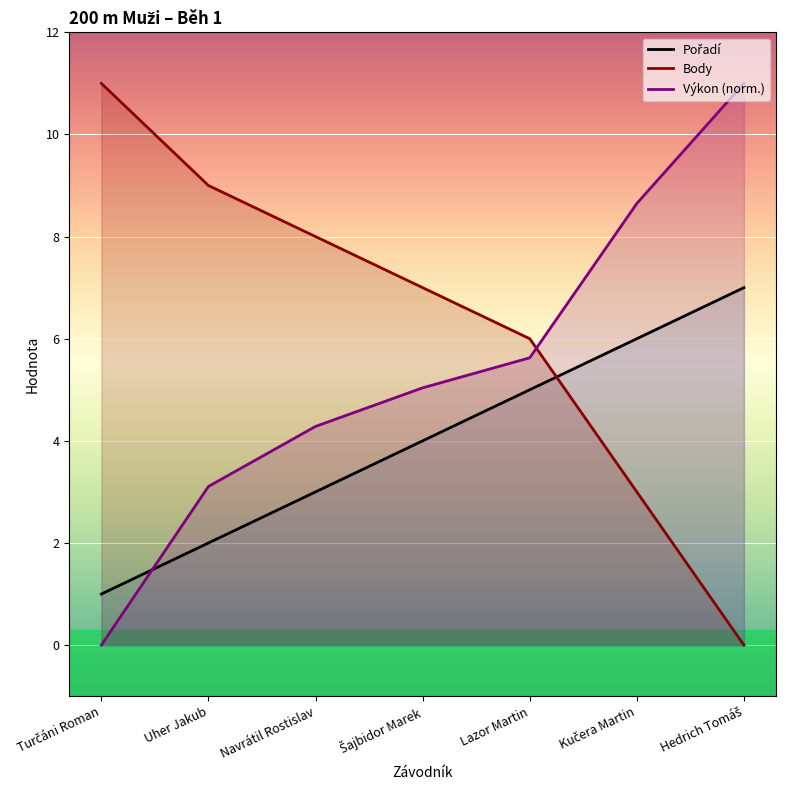

At how many categories does at least one series exceed 4?

7